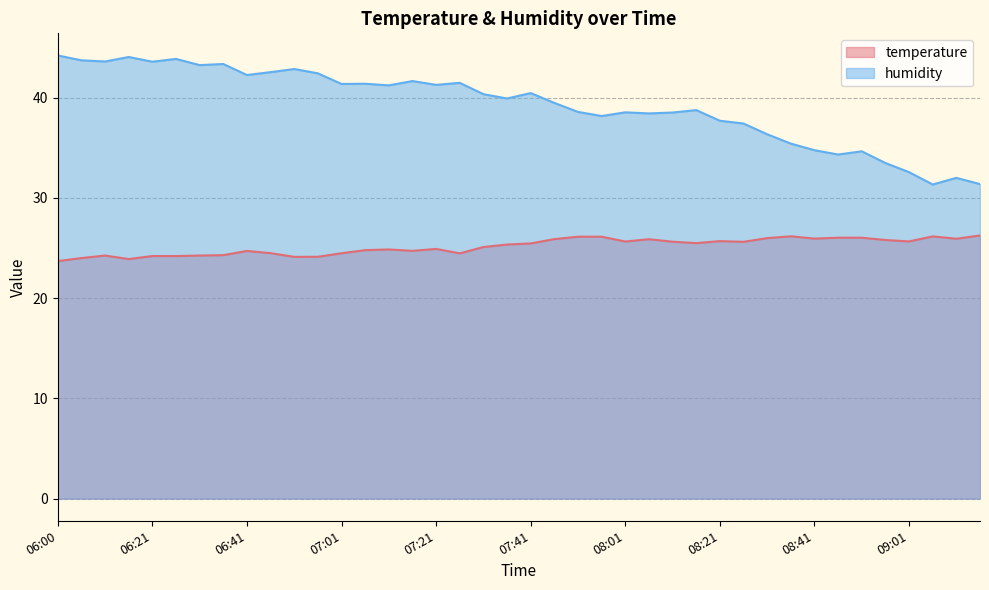

True or false: temperature has a value of 12.5 at 08:41.

False